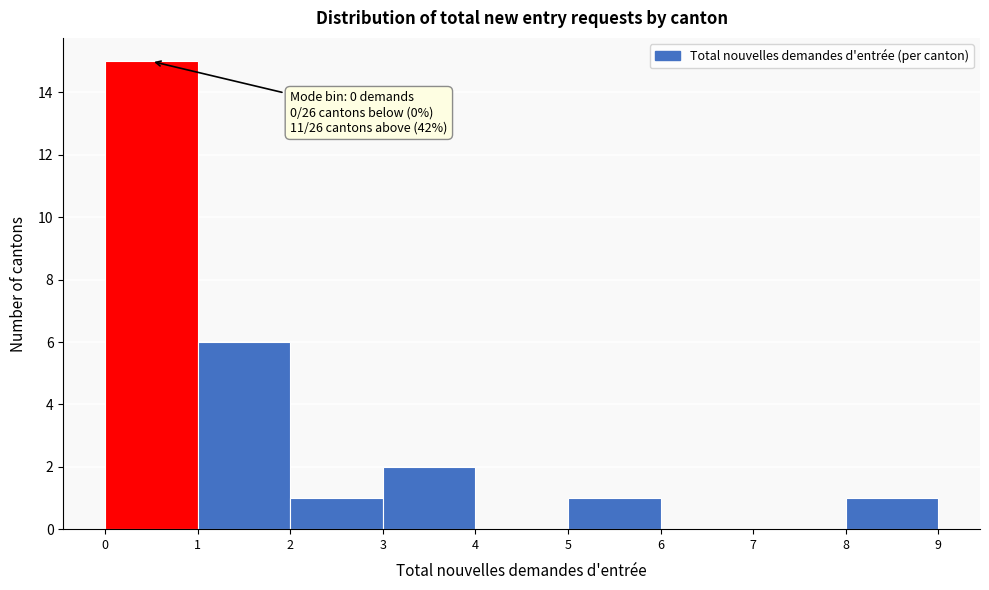

Which range on the x-axis has the tallest bar?

0 to 1